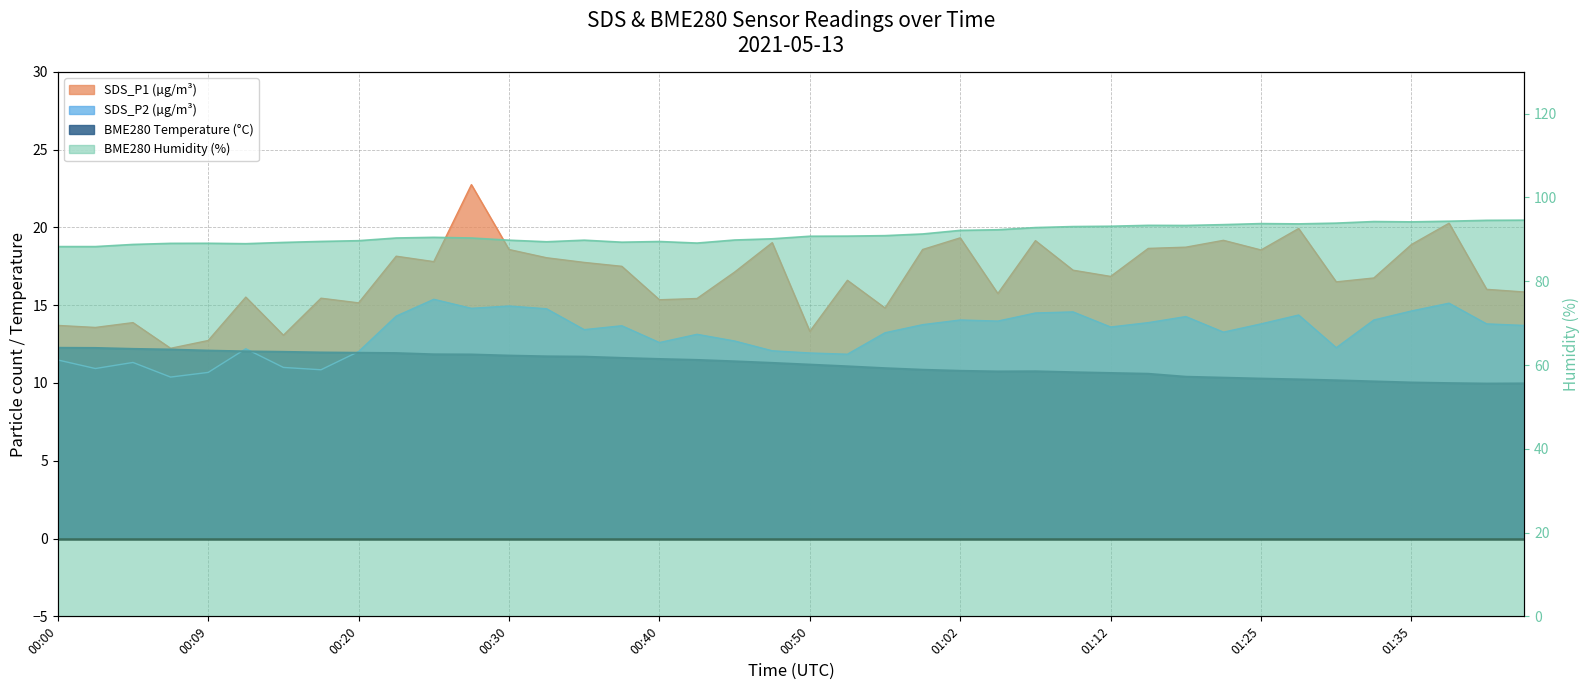

True or false: BME280_temperature and BME280_humidity cross at least once.

False